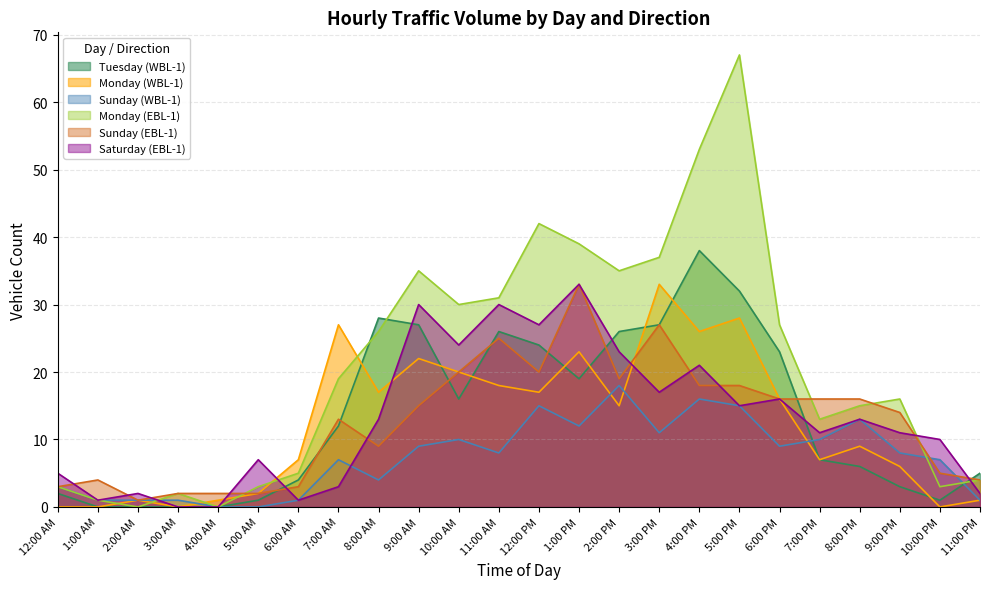

What is the label of the 7th point from the left?

6:00 AM